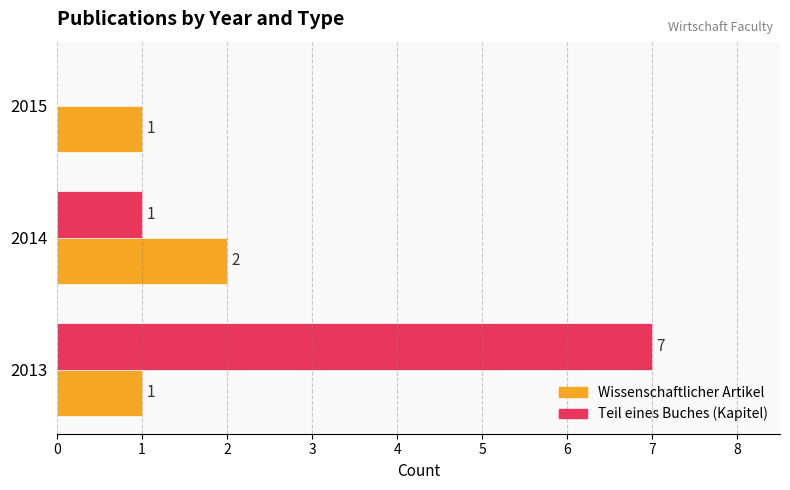

The Teil eines Buches (Kapitel) series shows 2 at 2014. True or false?

False